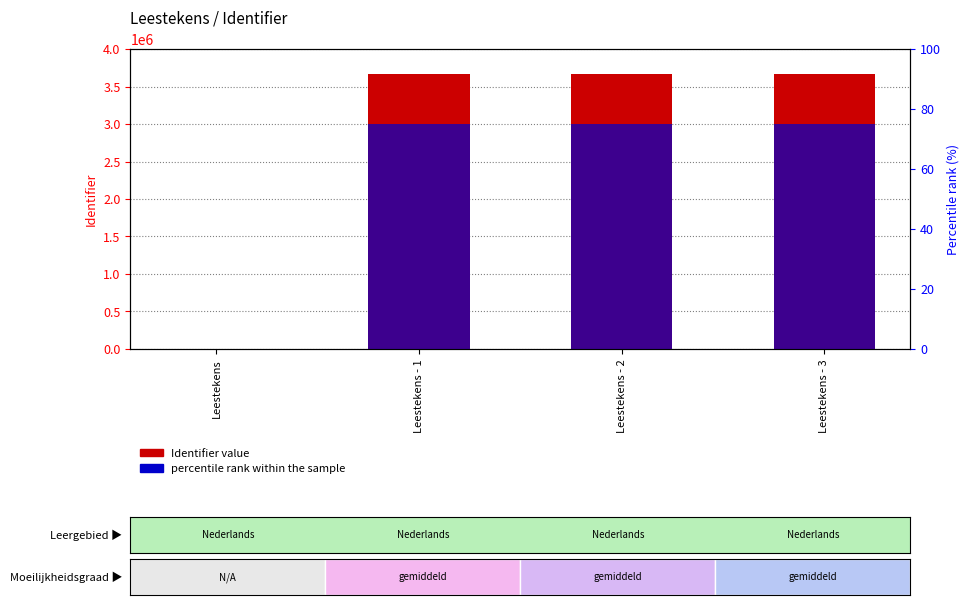

Reading left to right, transcribe all the data shown in this chart.

Identifier value: 0	3672847	3672848	3672849
percentile rank within the sample: 0	75	75	75